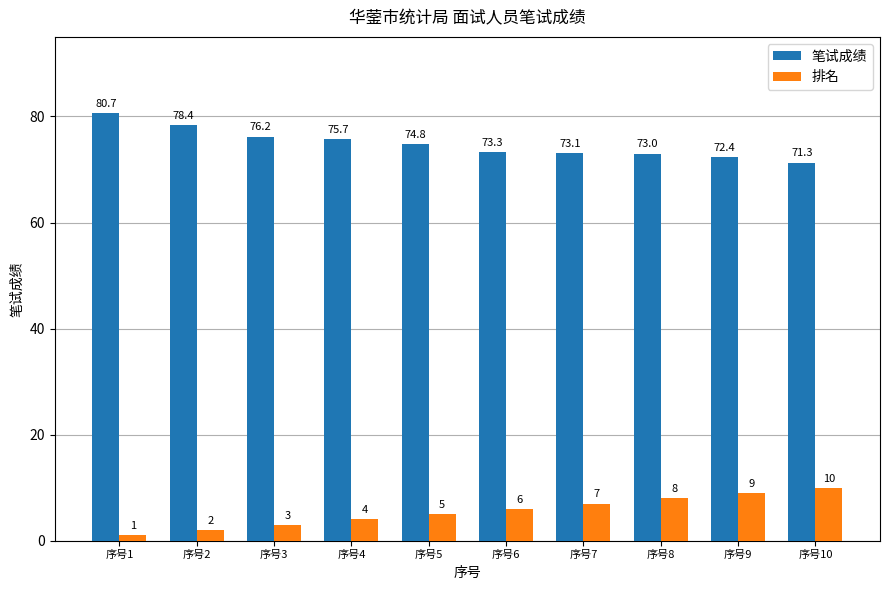

Between 序号5 and 序号10, which series saw the biggest shift?

排名